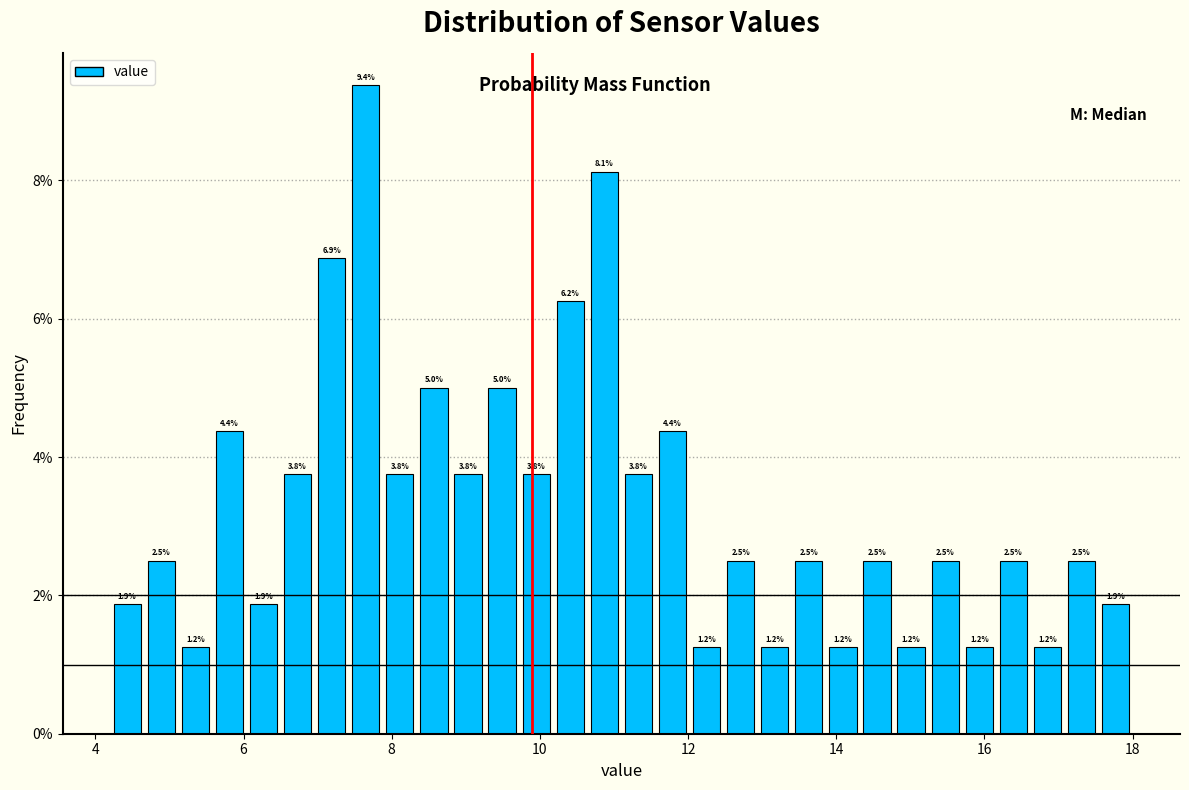

Read against the x-axis, roughly where is the centre of the tallest bar?

7.6